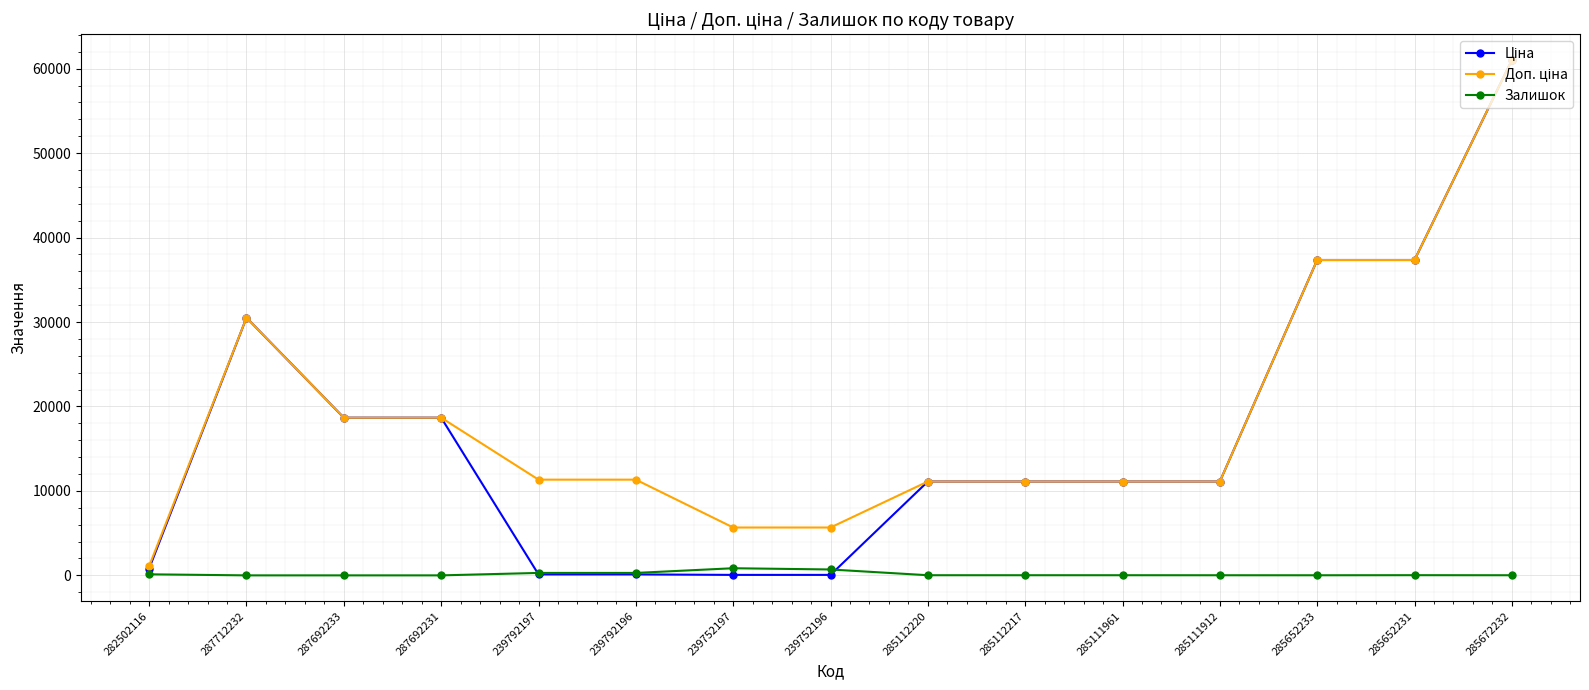

What is the greatest value displayed?

61024.7